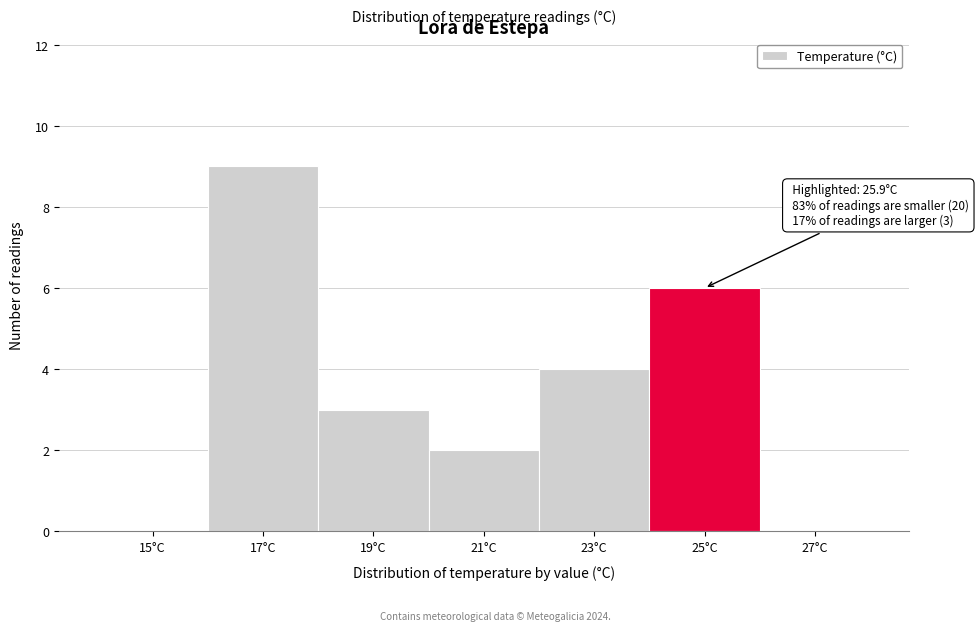

Reading left to right, what are all the values shown in this chart?

15°C=0	17°C=9	19°C=3	21°C=2	23°C=4	25°C=6	27°C=0